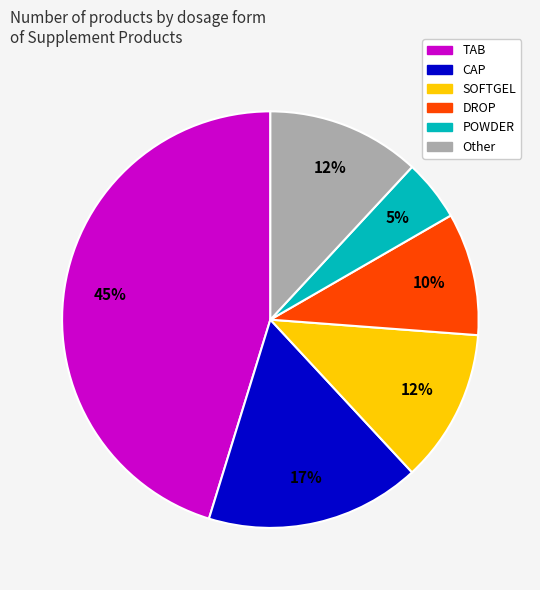

To the nearest percent, what is the difference between the largest and smallest slice percentages?

40%